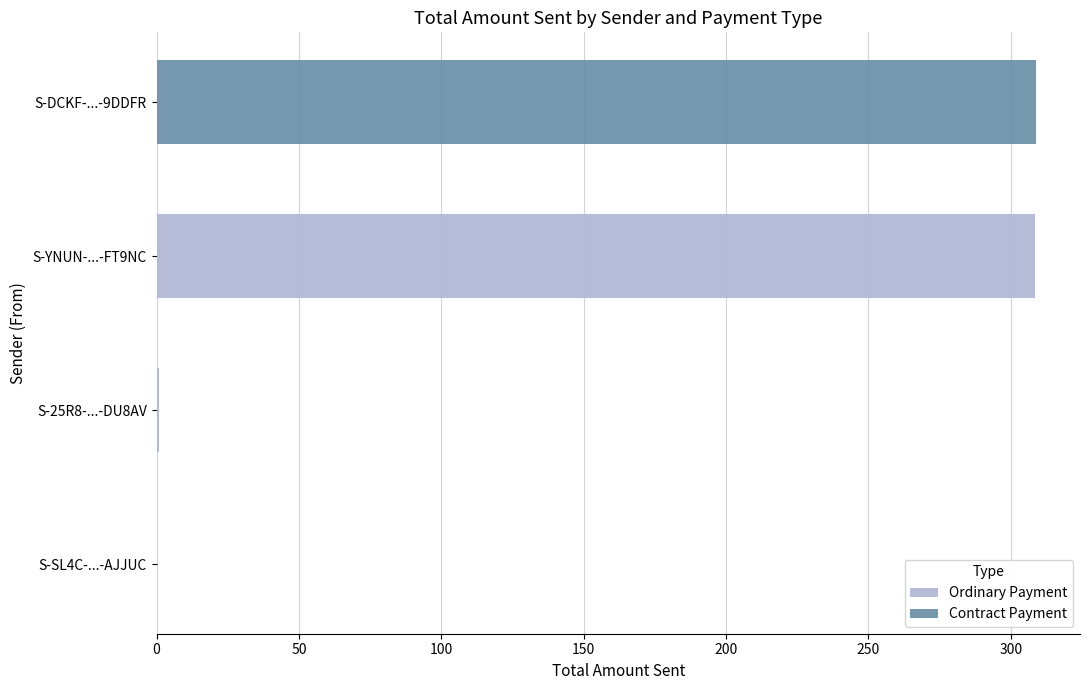

Are the bars grouped side by side (vs. stacked)?

Yes